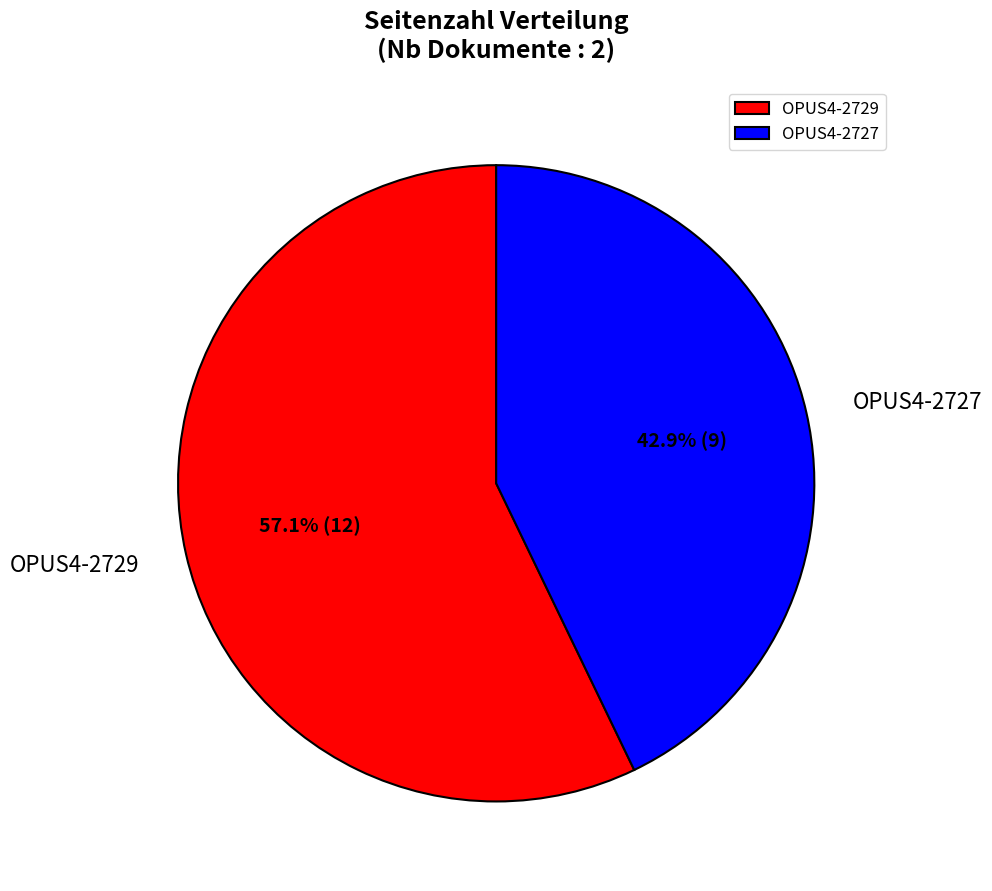

The OPUS4-2729 slice represents 57% of the pie. True or false?

True